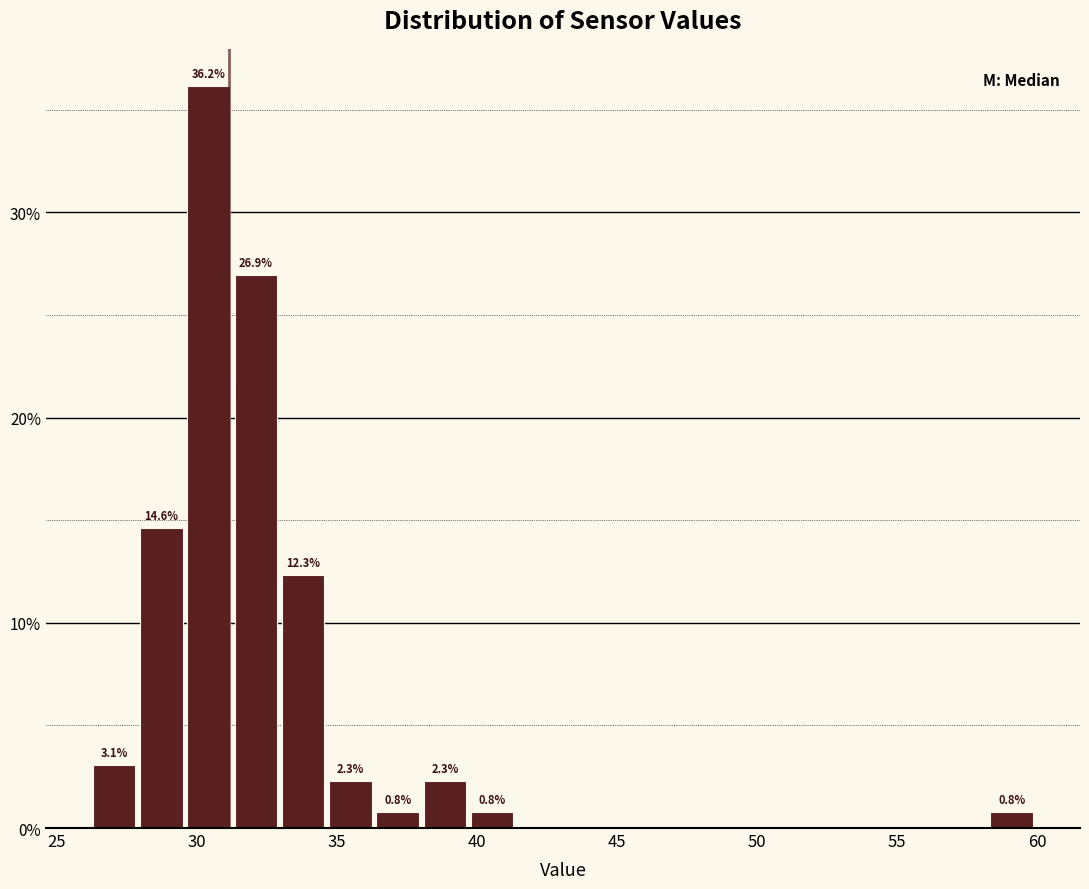

Read against the x-axis, roughly where is the centre of the tallest bar?

30.5